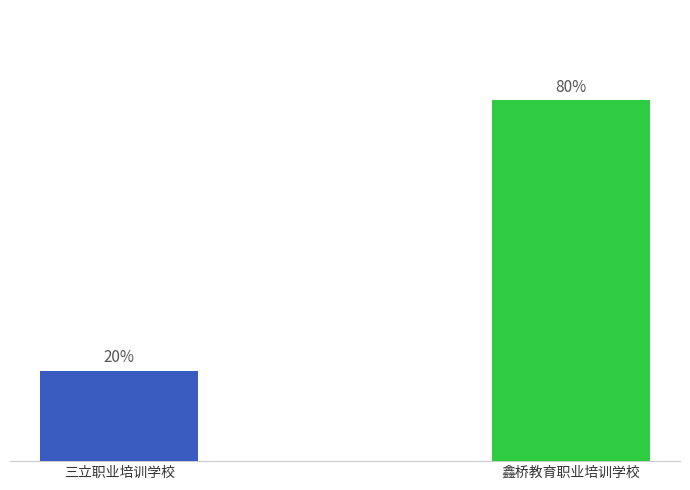

List the labels in order of value, largest first.

滑县鑫桥教育职业培训学校, 滑县三立职业培训学校